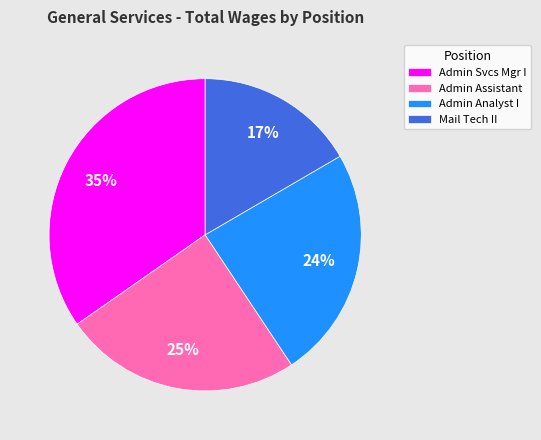

Which category has the biggest portion of the pie?

Admin Svcs Mgr I